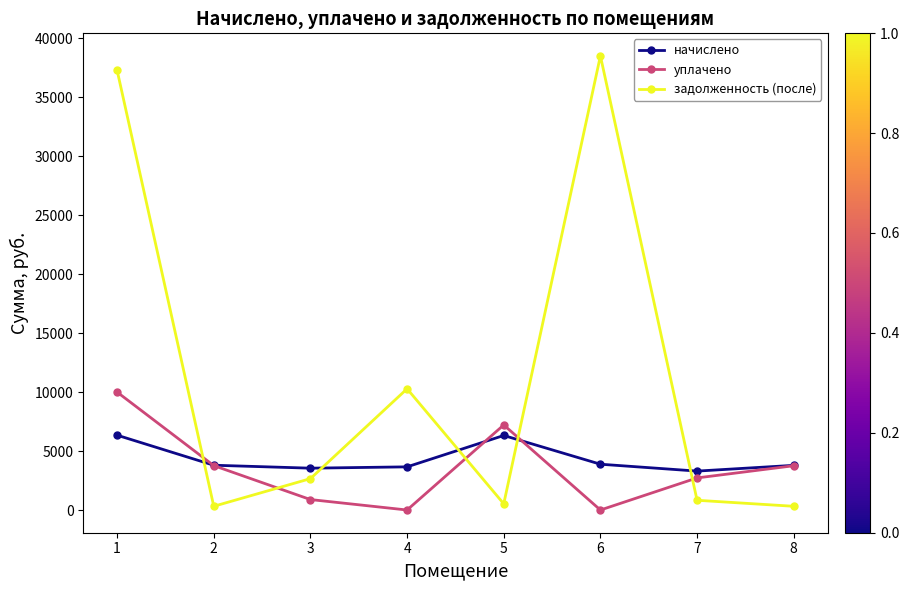

True or false: уплачено has more than 1 points higher than both neighbors.

False